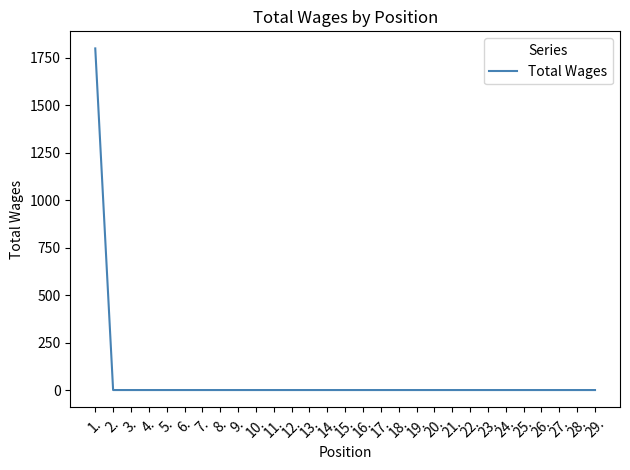

What is the average value?

62